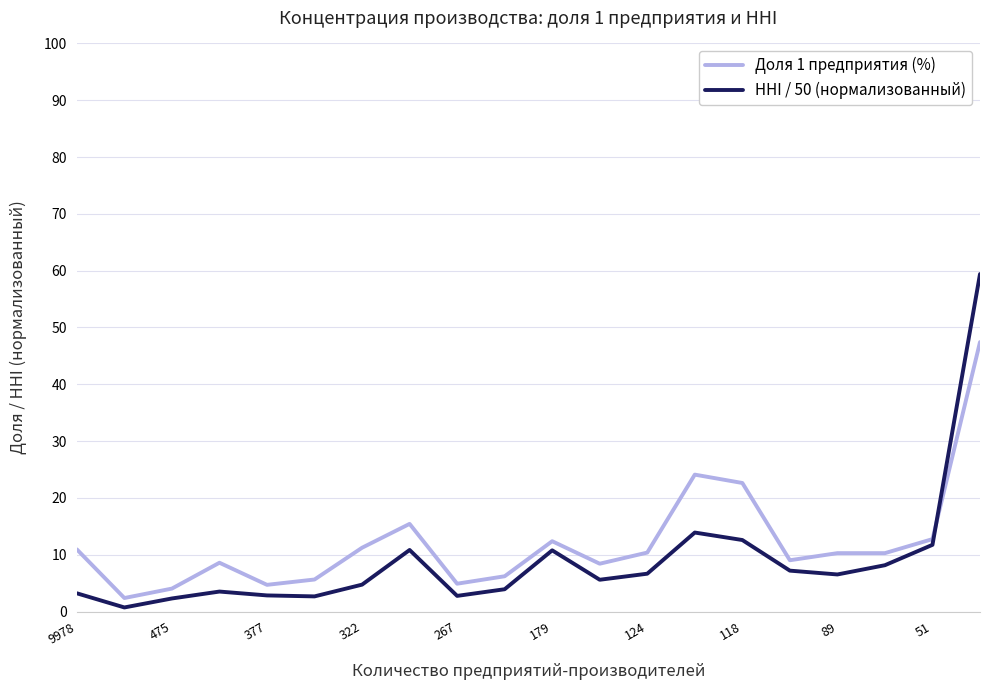

Which series has the widest spread of values?

HHI / 50 (нормализованный)